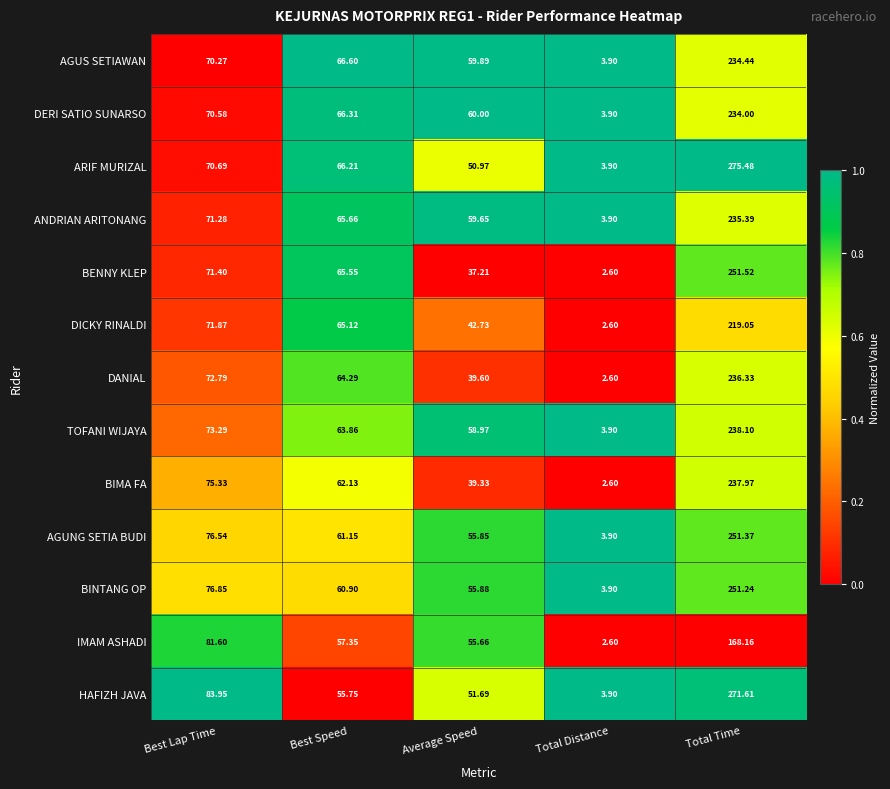

How many values in the DICKY RINALDI series are below 65?

2